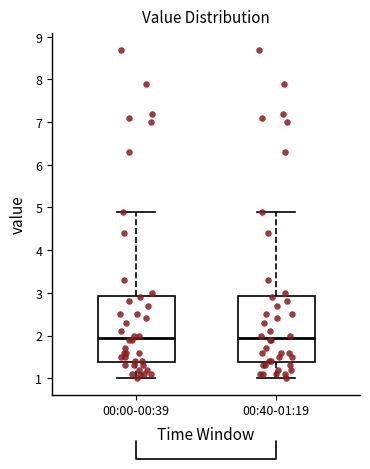

Reading left to right, read every box against the y-axis: the position of its median line, the range the box covers, and the ends of its whiskers. The values are not printed on the chart, so give them approximately, as read against the axis.

00:00-00:39: median 2.0, box 1.4 to 2.9, whiskers 1.0 to 4.9
00:40-01:19: median 2.0, box 1.4 to 2.9, whiskers 1.0 to 4.9